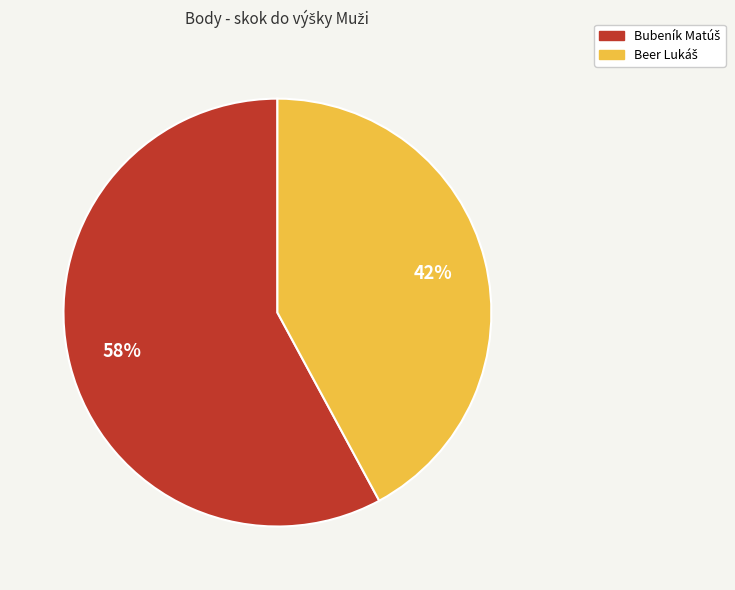

Does any single category account for the majority?

Yes